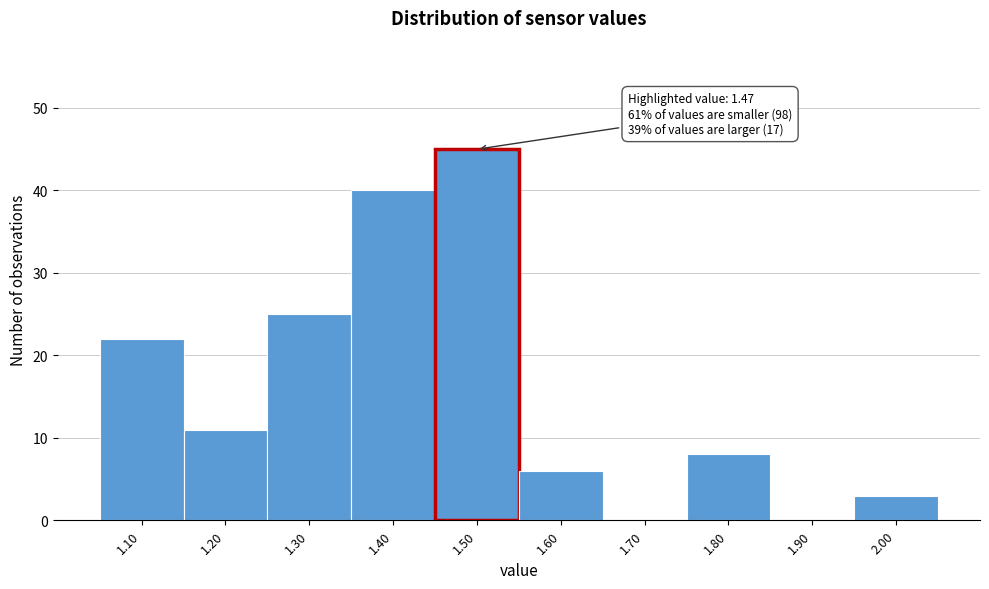

Over which range of the x-axis is the bar tallest?

1.45 to 1.55